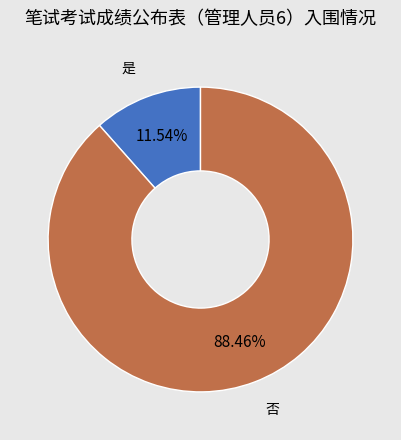

Is there a majority slice in this chart?

Yes